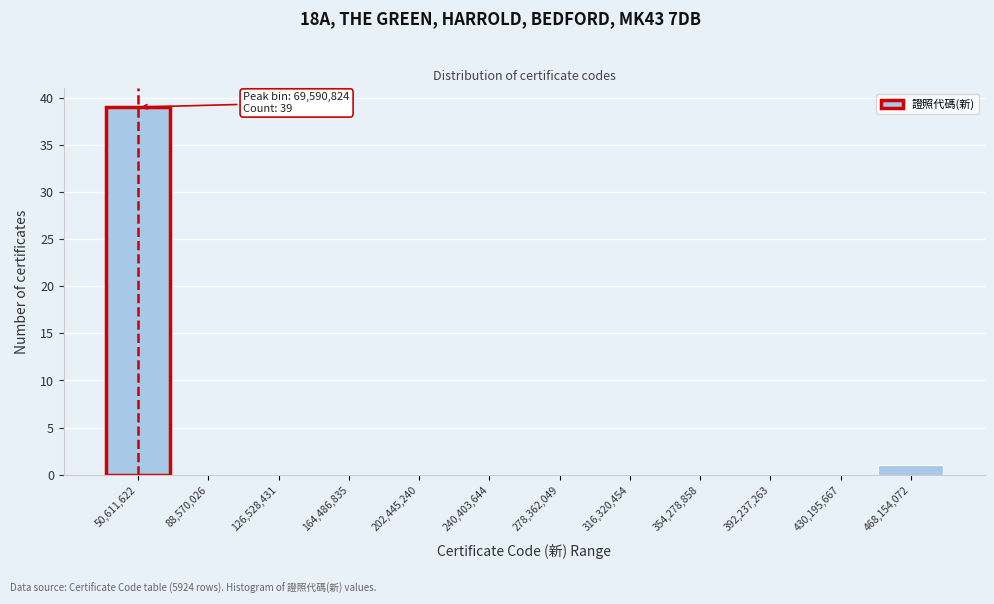

Reading left to right, transcribe all the data shown in this chart.

50,611,622=39	88,570,026=0	126,528,431=0	164,486,835=0	202,445,240=0	240,403,644=0	278,362,049=0	316,320,454=0	354,278,858=0	392,237,263=0	430,195,667=0	468,154,072=1